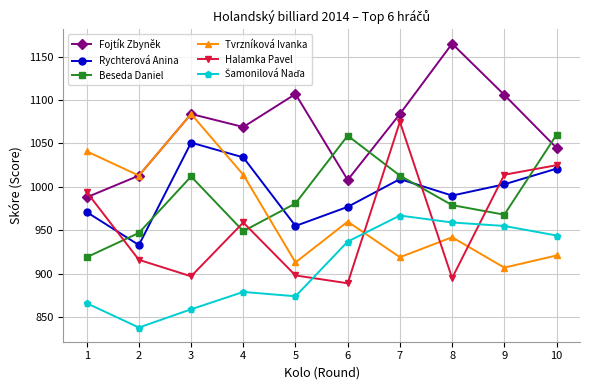

What is the spread (max minus min) of values at 3?

225